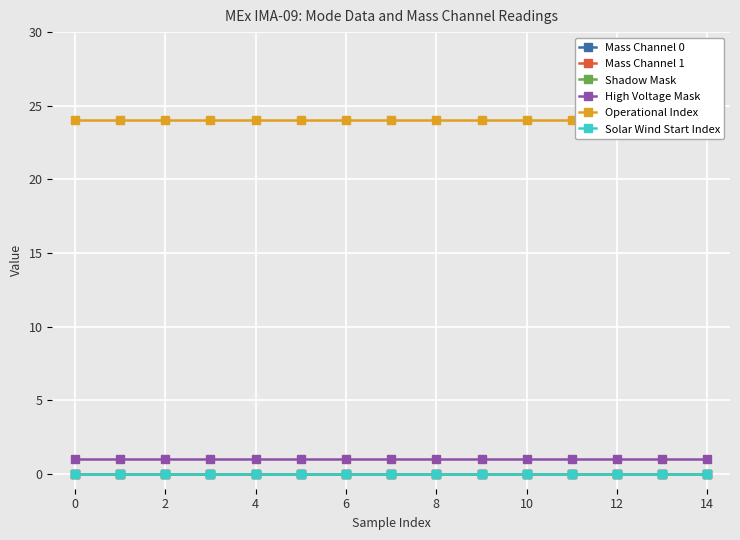

What are all the series names shown in the legend?

Mass Channel 0, Mass Channel 1, Shadow Mask, High Voltage Mask, Operational Index, Solar Wind Start Index